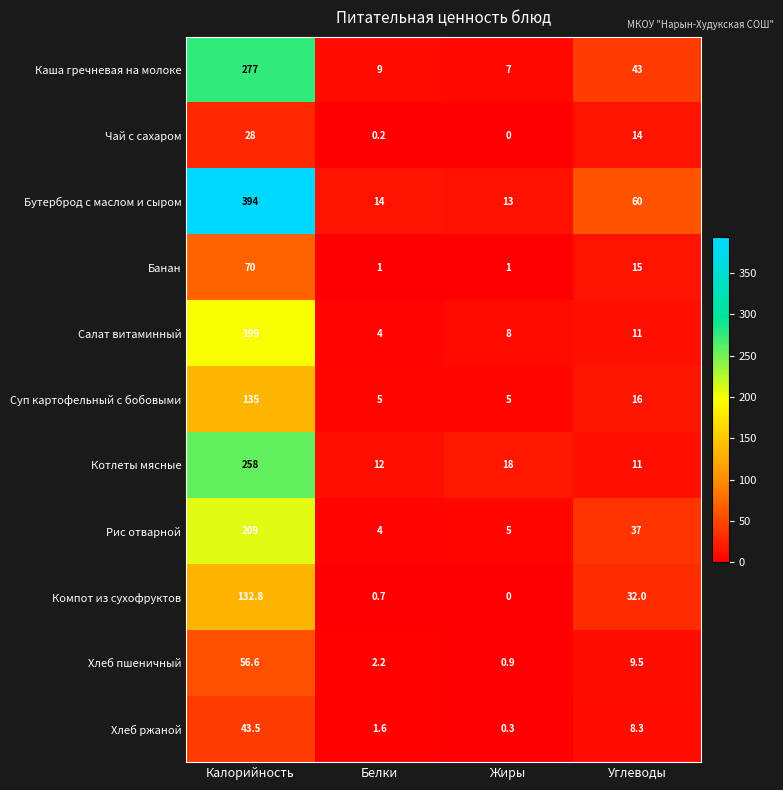

Between Калорийность and Белки, which series saw the biggest shift?

Бутерброд с маслом и сыром